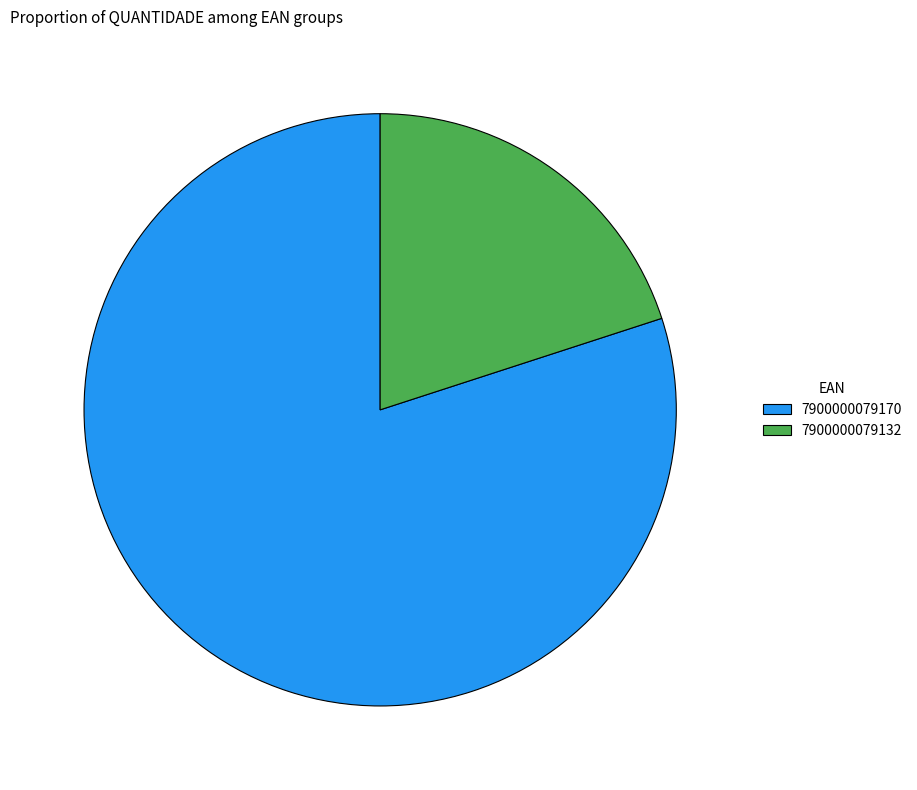

Is it true that 7900000079170 is 80% of the pie?

True